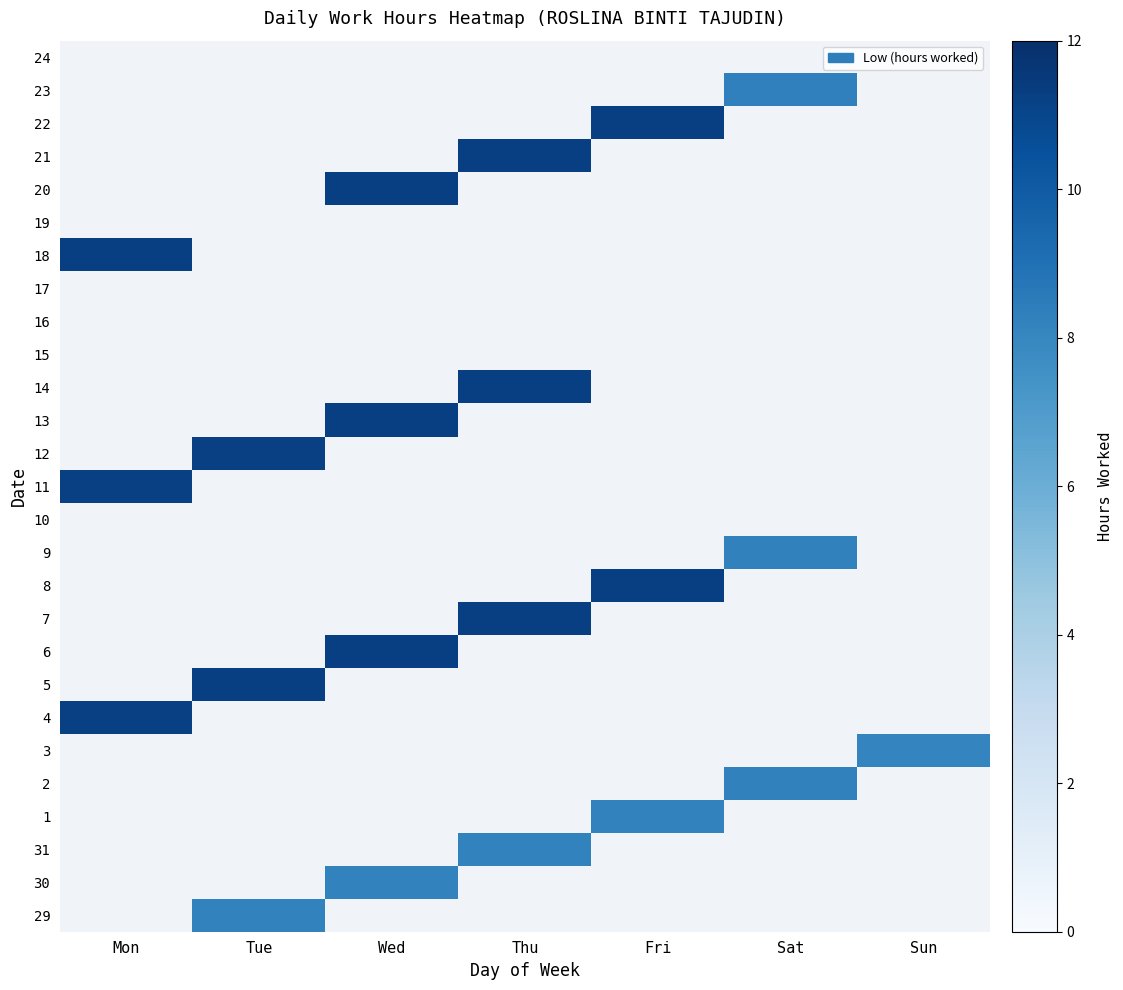

Is the value of 17 at Fri greater than the value of 23 at Sat?

No